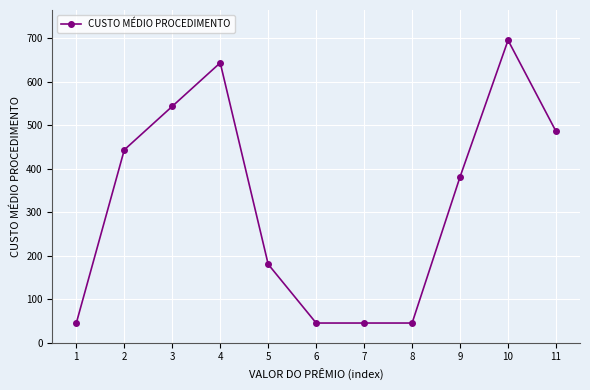

Which has a higher value, 11 or 2?

11